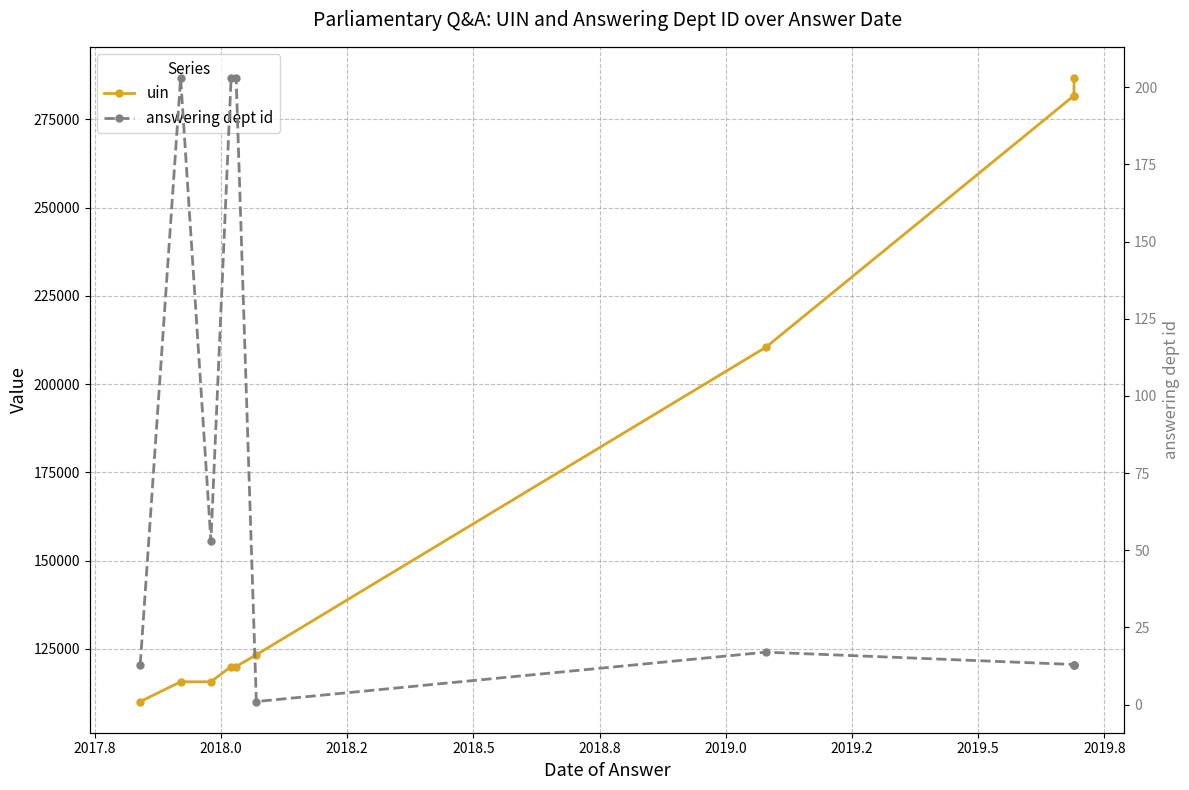

The value of answering dept id at 2018.5 is 273. True or false?

False